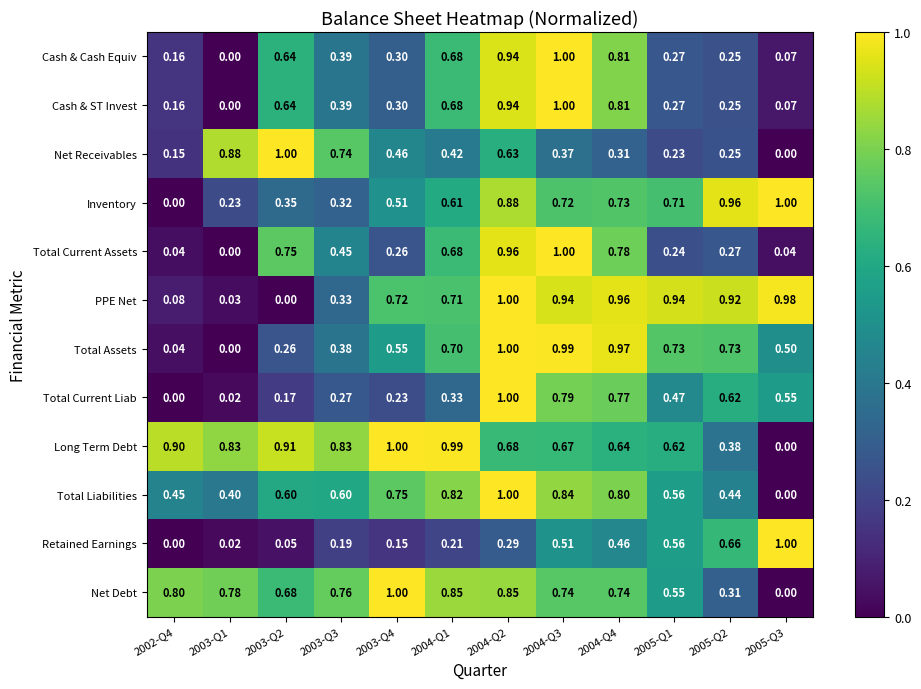

Between 2002-Q4 and 2004-Q4, which series saw the biggest shift?

Total Assets